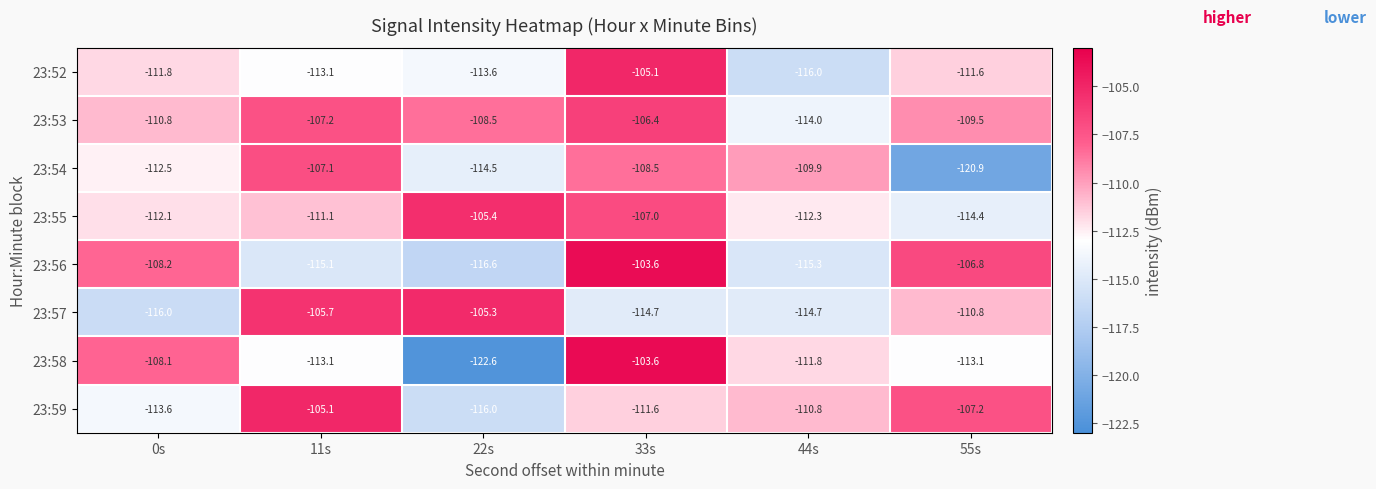

What is the approximate value of 23:57 at 0s?

-116.0